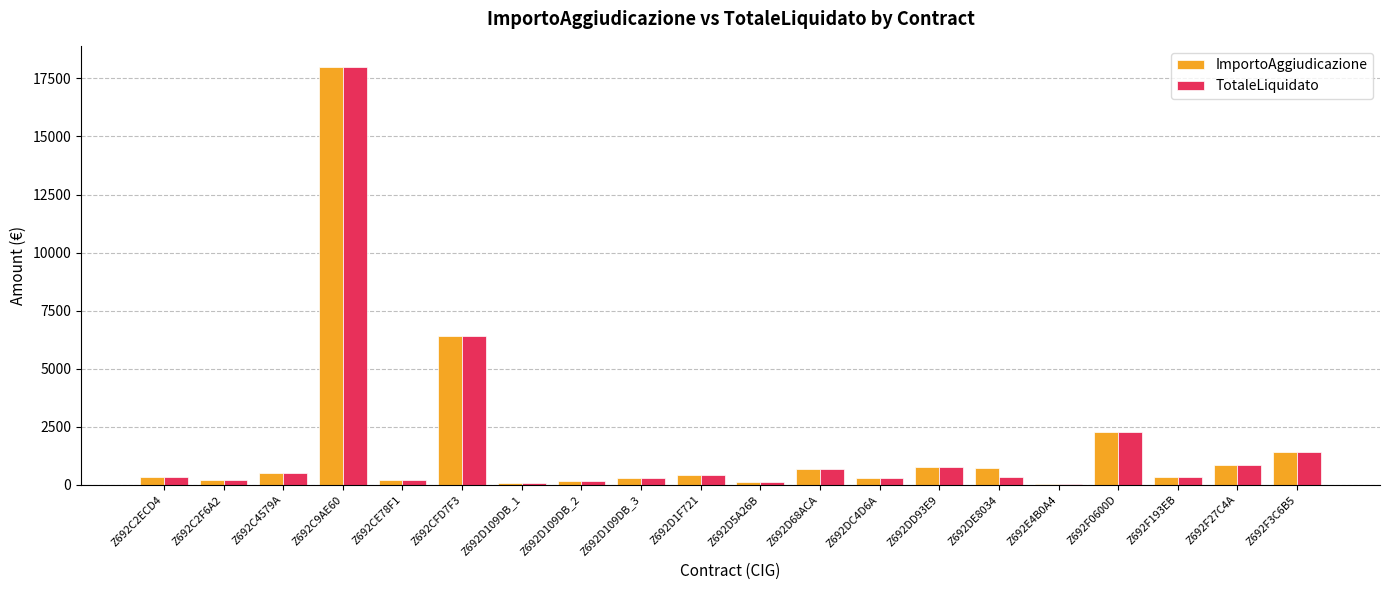

Is the value of TotaleLiquidato at Z692C9AE60 greater than the value of ImportoAggiudicazione at Z692CFD7F3?

Yes